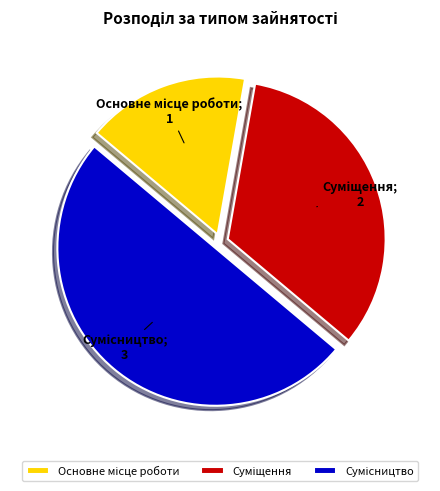

How many segments does this pie chart have?

3